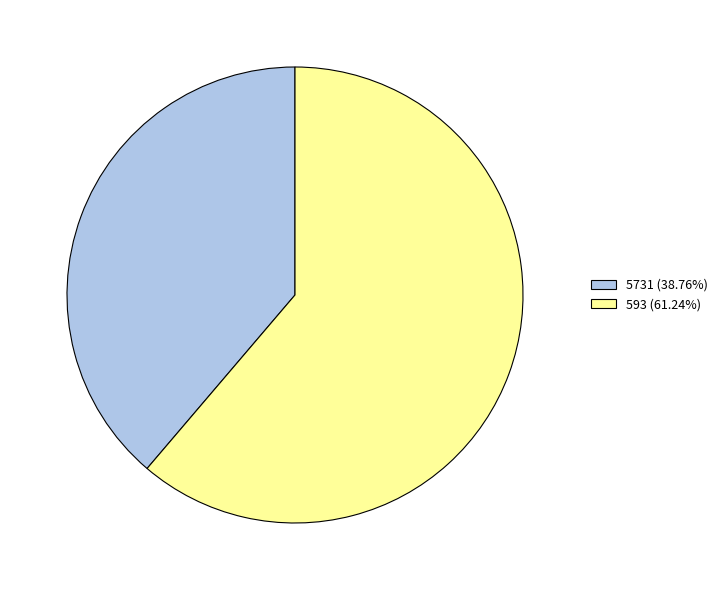

Does 5731 account for over 50% of the chart?

No